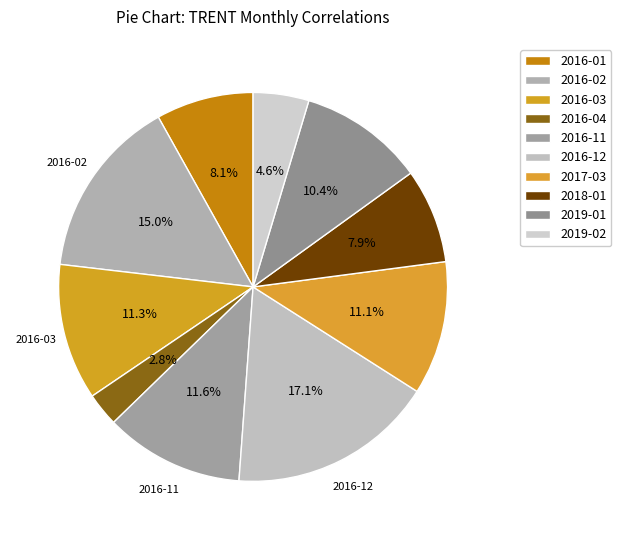

What is the ratio of the value at 2016-11 to the value at 2016-02?

0.8